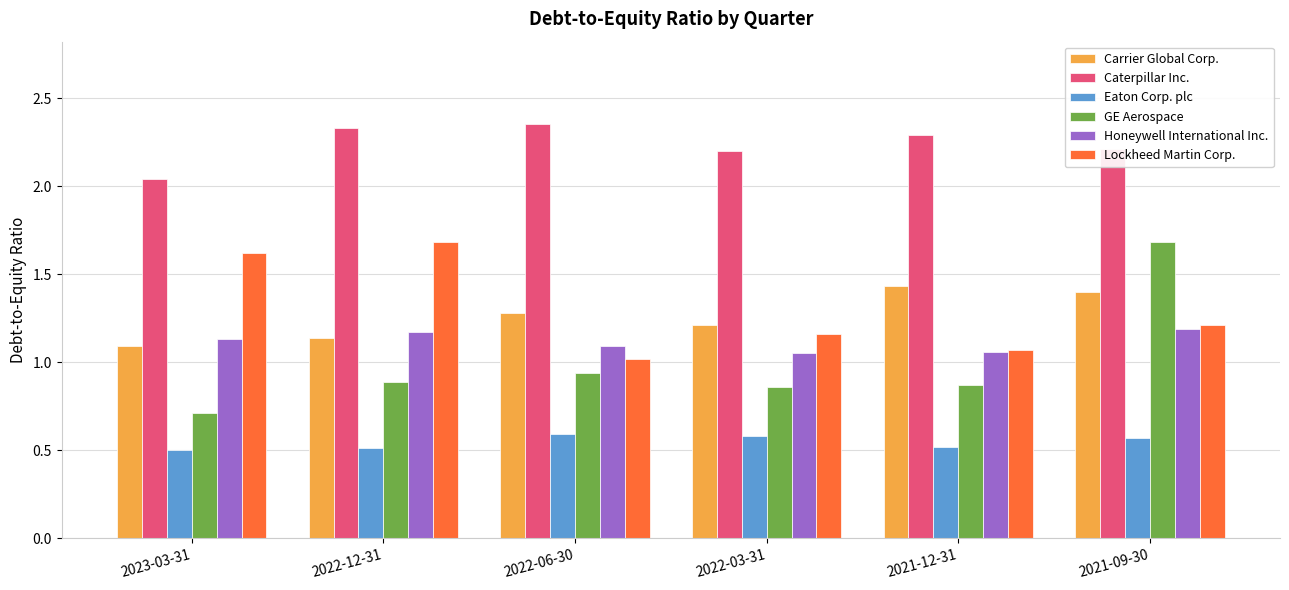

What is the total value across all series at 2022-03-31?

7.1